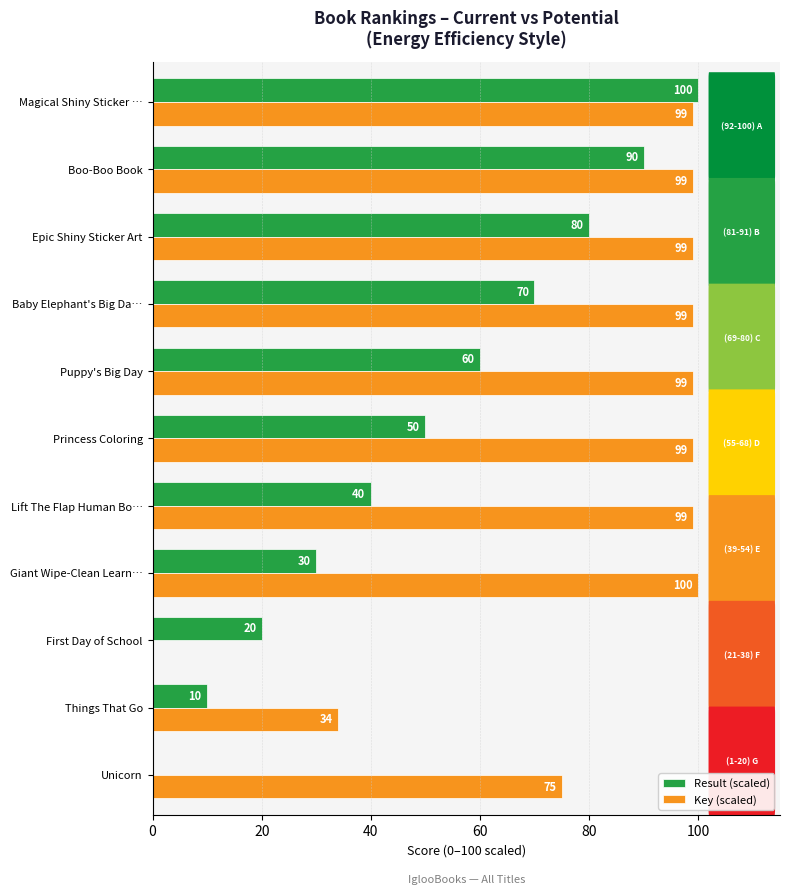

Which series changed the most between Unicorn and Epic Shiny Sticker Art?

Result (scaled)